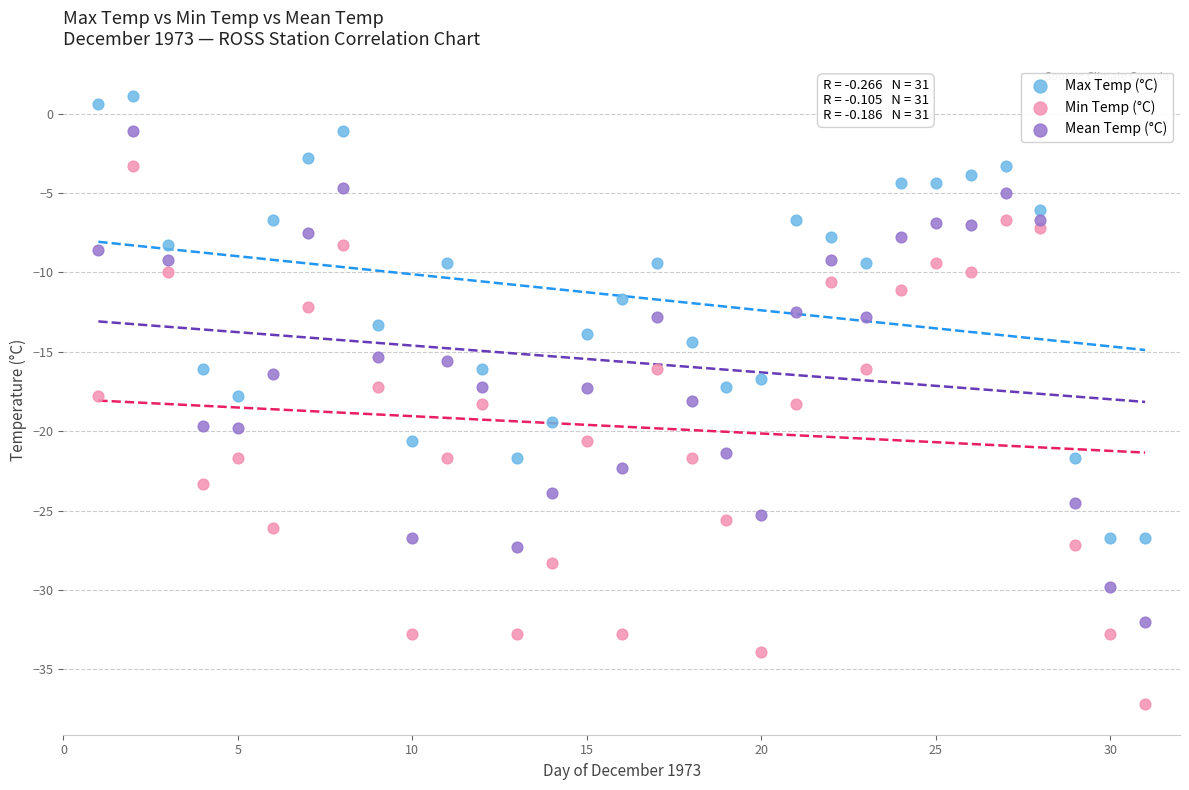

Across all data points, what is the range of Y values (max minus min)?

38.3